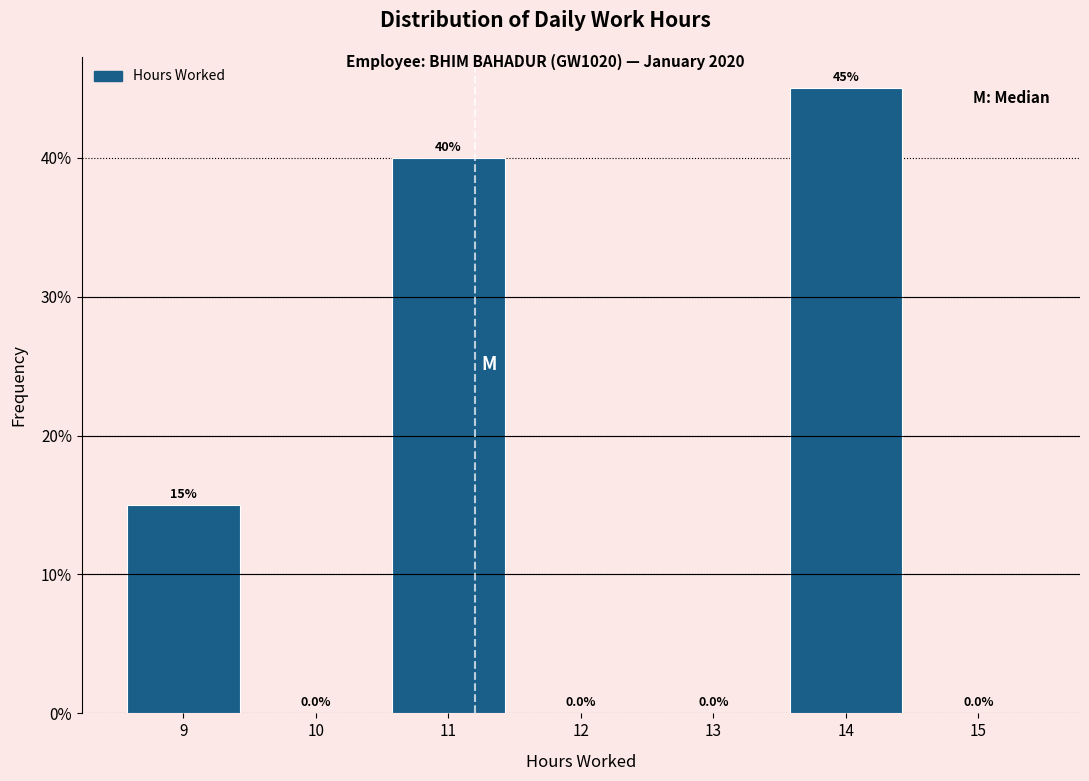

Reading left to right, transcribe this chart: for each bar, give the range it covers on the x-axis and its height.

8.5 to 9.5: 15.0
9.5 to 10.5: 0.0
10.5 to 11.5: 40.0
11.5 to 12.5: 0.0
12.5 to 13.5: 0.0
13.5 to 14.5: 45.0
14.5 to 15.5: 0.0